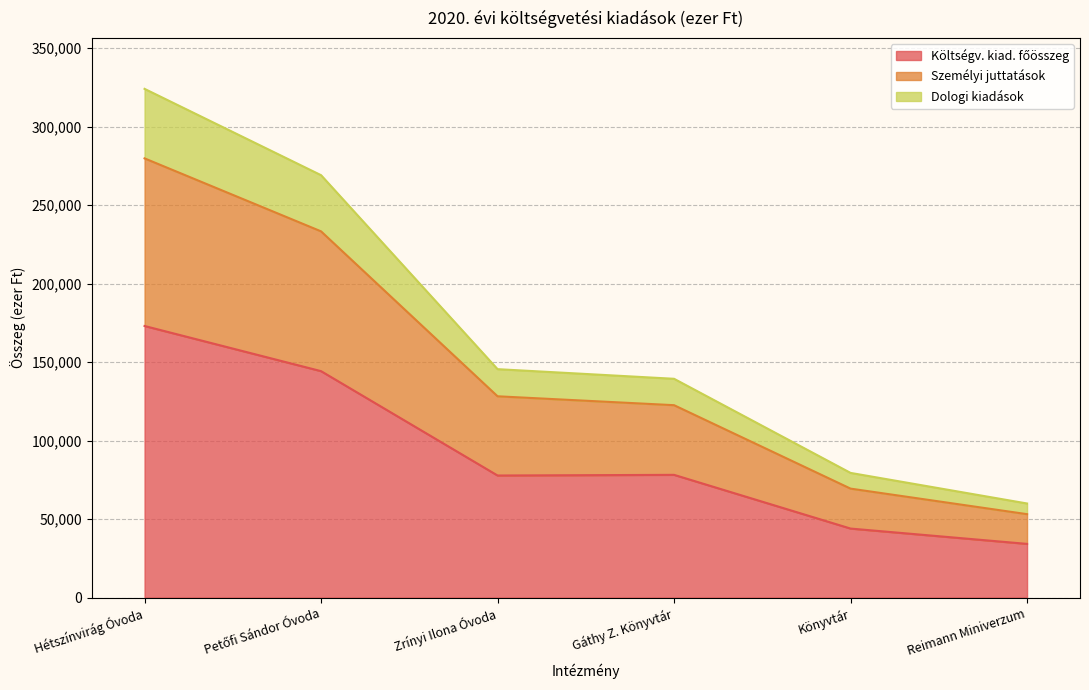

How many categories are shown in the chart?

6